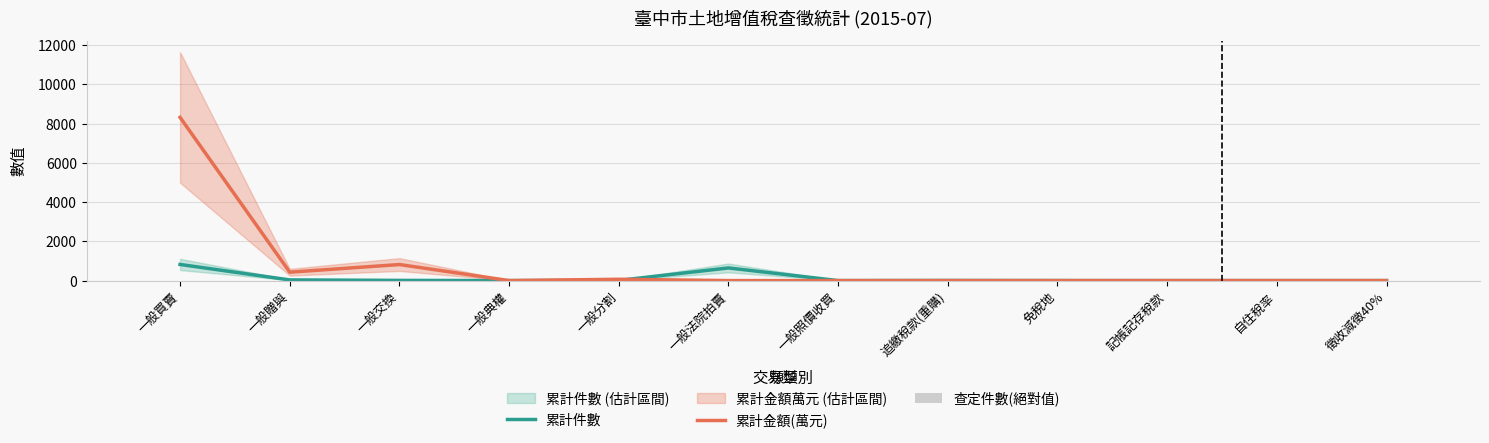

Reading right to left, transcribe all the data shown in this chart.

累計件數: 0	0	0	2	6	0	644	10	0	10	34	822
累計金額(萬元): 0	0	0	0	0	0	0	67	0	818	428	8316
查定件數(絕對值): 0	0	0	0	0	0	2	0	0	0	0	1